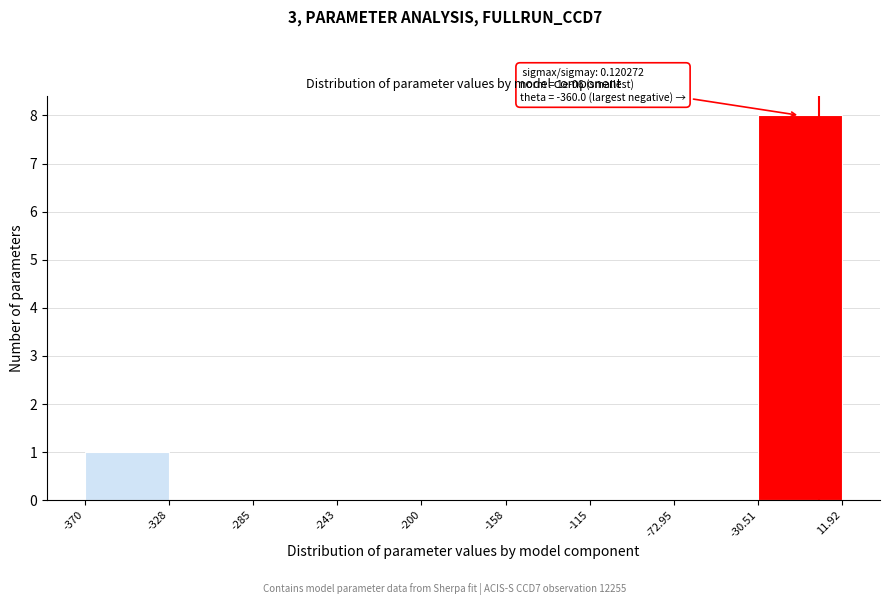

Which range on the x-axis has the tallest bar?

-30.51 to 11.92